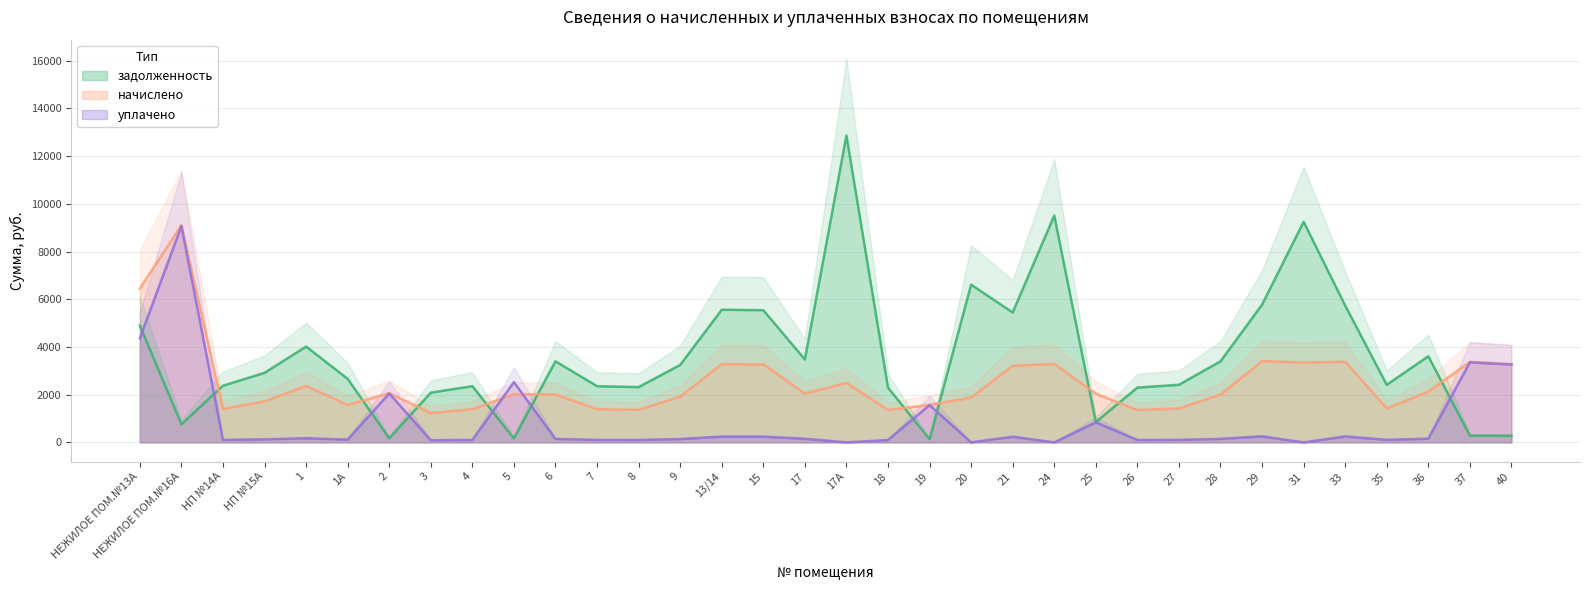

List the series in order of their peak value, lowest first.

уплачено, начислено, задолженность